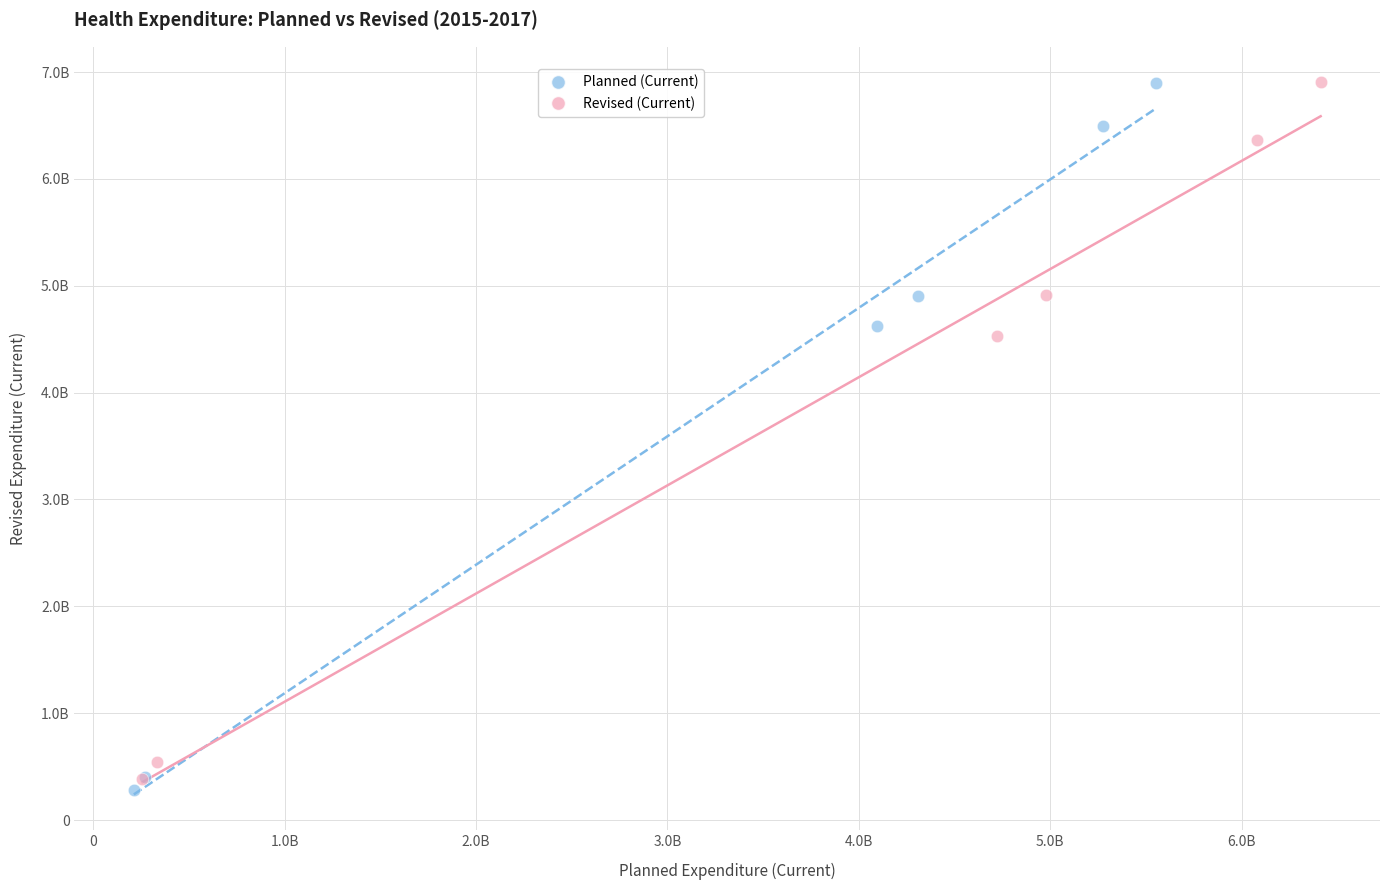

What are all the series names shown in the legend?

Planned (Current), Revised (Current)